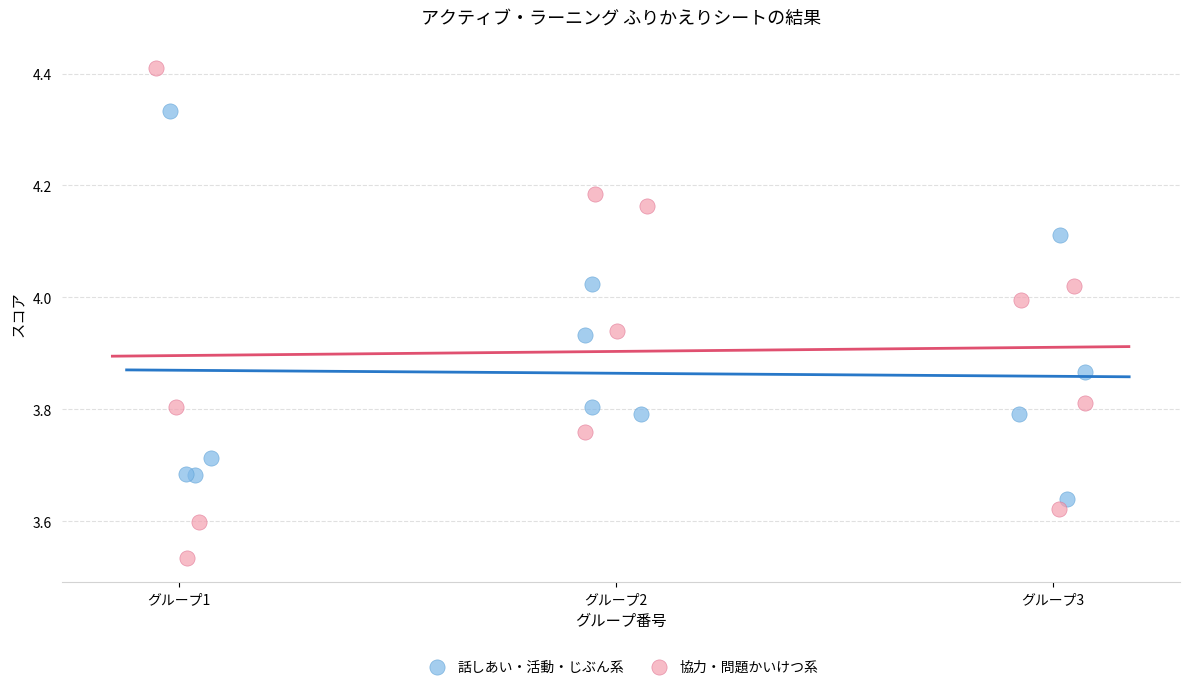

Which series contains the lowest Y value?

協力・問題かいけつ系